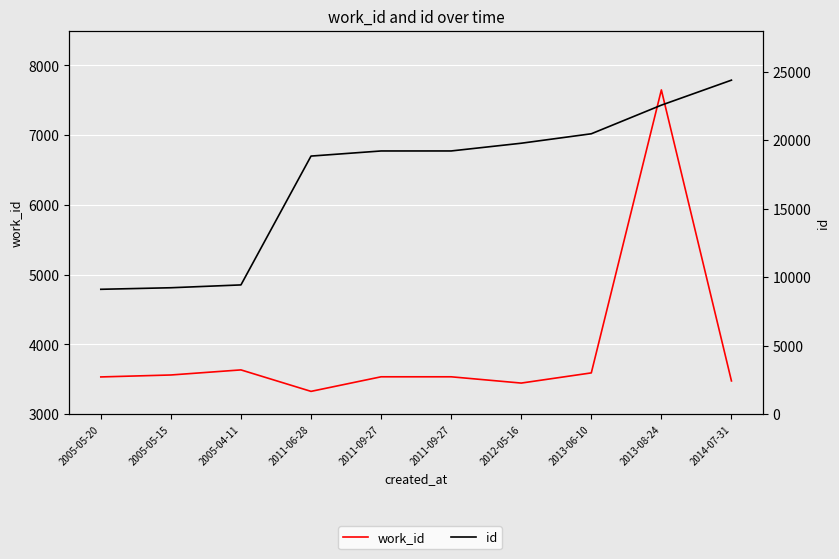

True or false: id and work_id intersect in this chart.

False